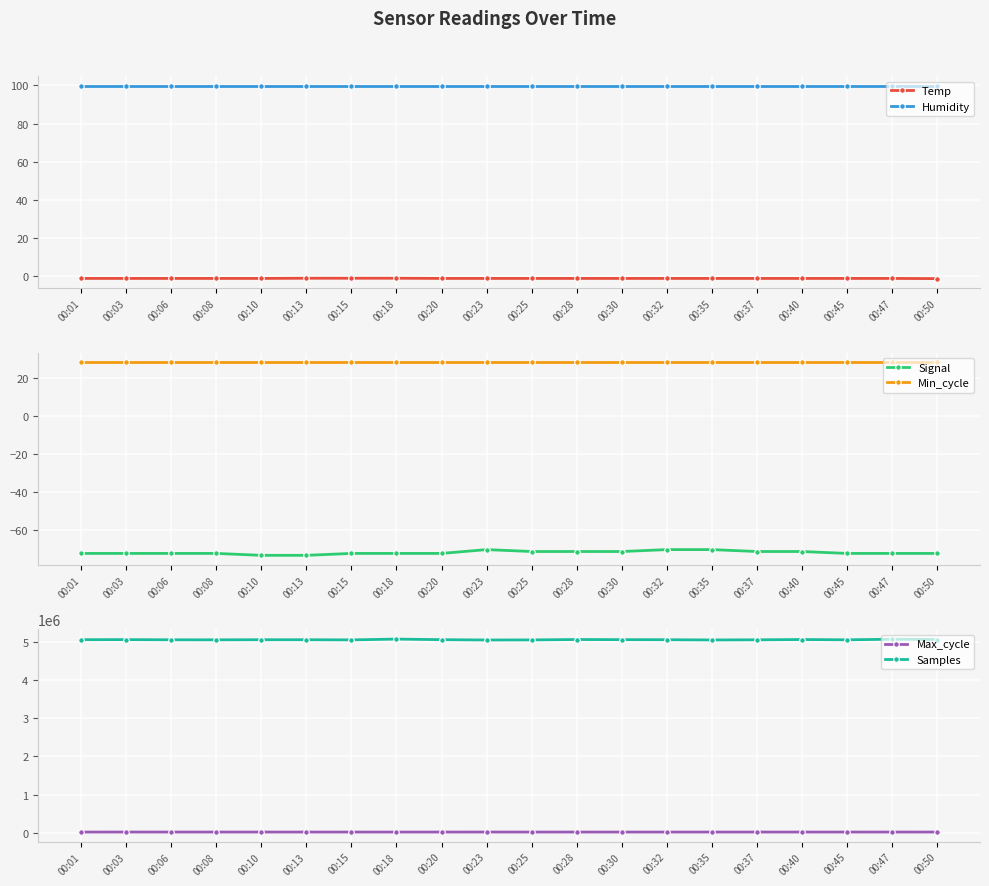

True or false: Max_cycle has a value of 19940.0 at 00:45.

True